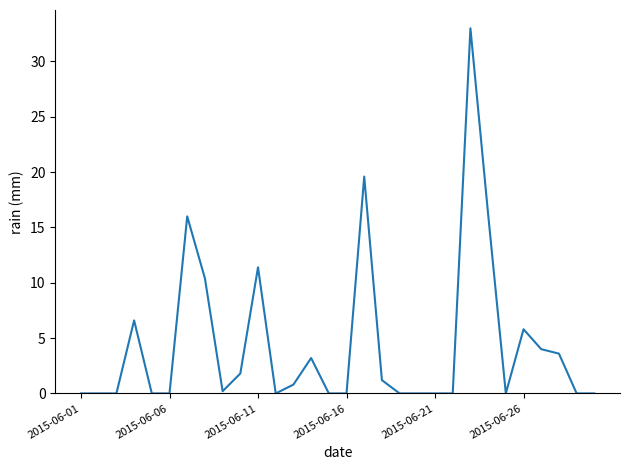

What is the maximum value shown in the chart?

33.0